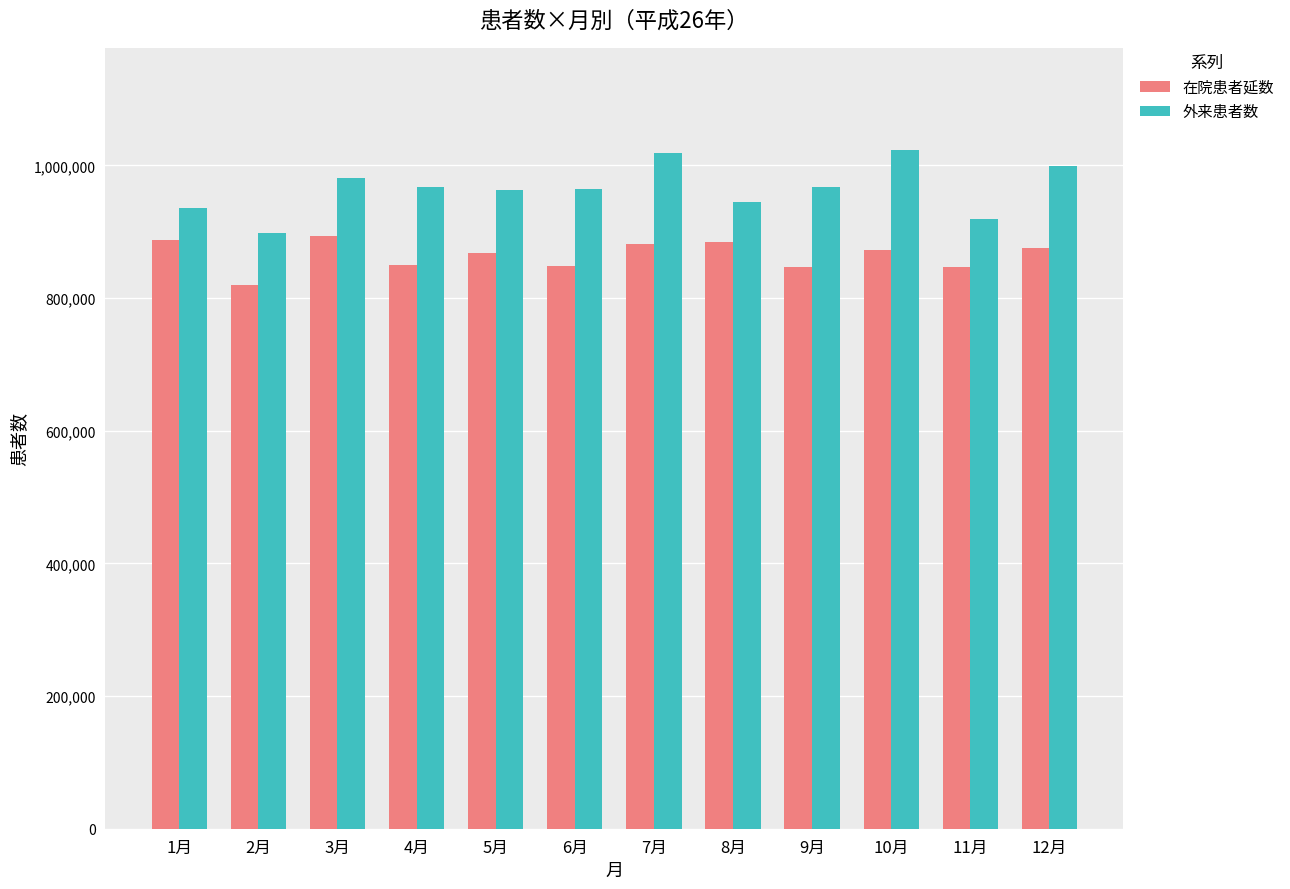

What is the label of the 7th bar from the right?

6月